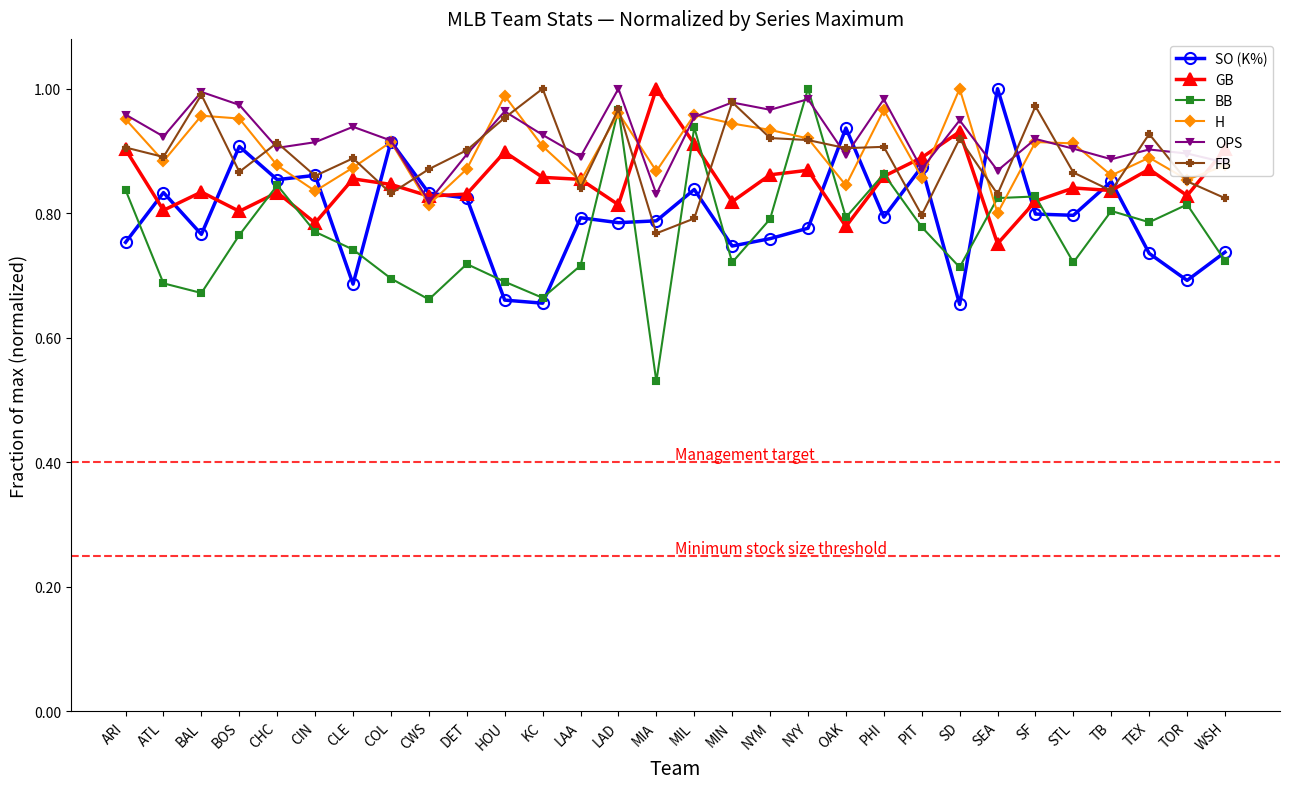

True or false: GB has more than 1 points higher than both neighbors.

True